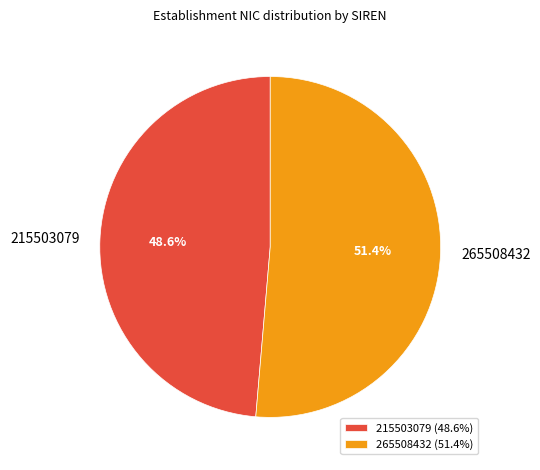

Is there any slice that represents more than half of the pie?

Yes